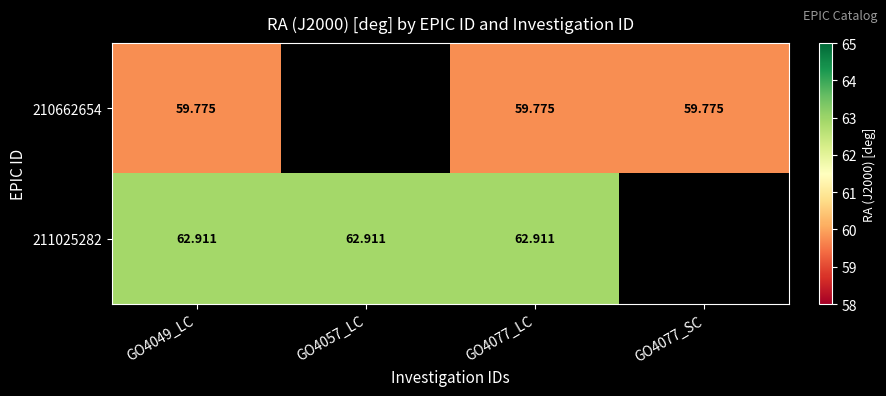

How many data points does each series have?

4